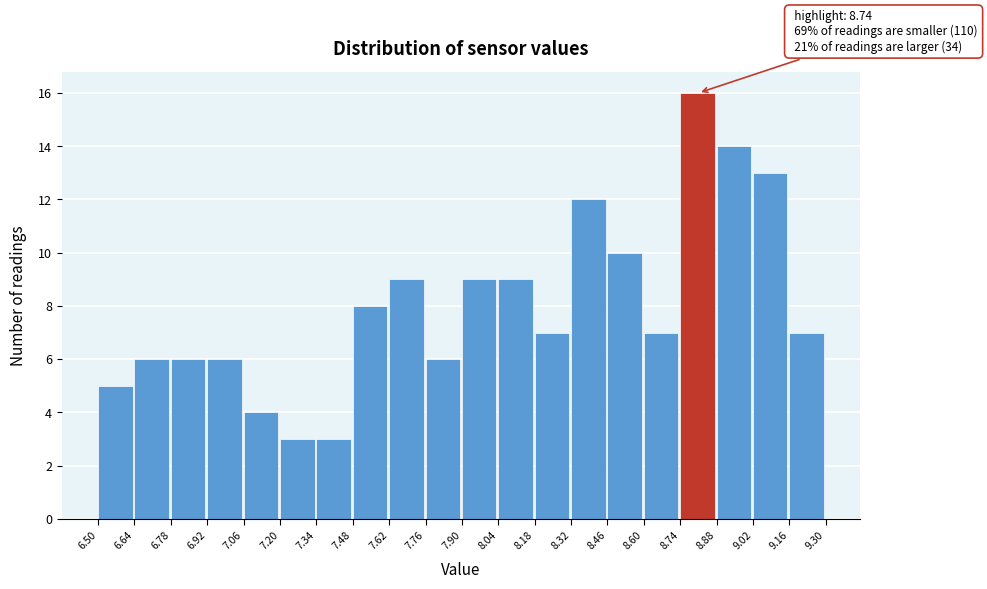

Over which range of the x-axis is the bar tallest?

8.74 to 8.88